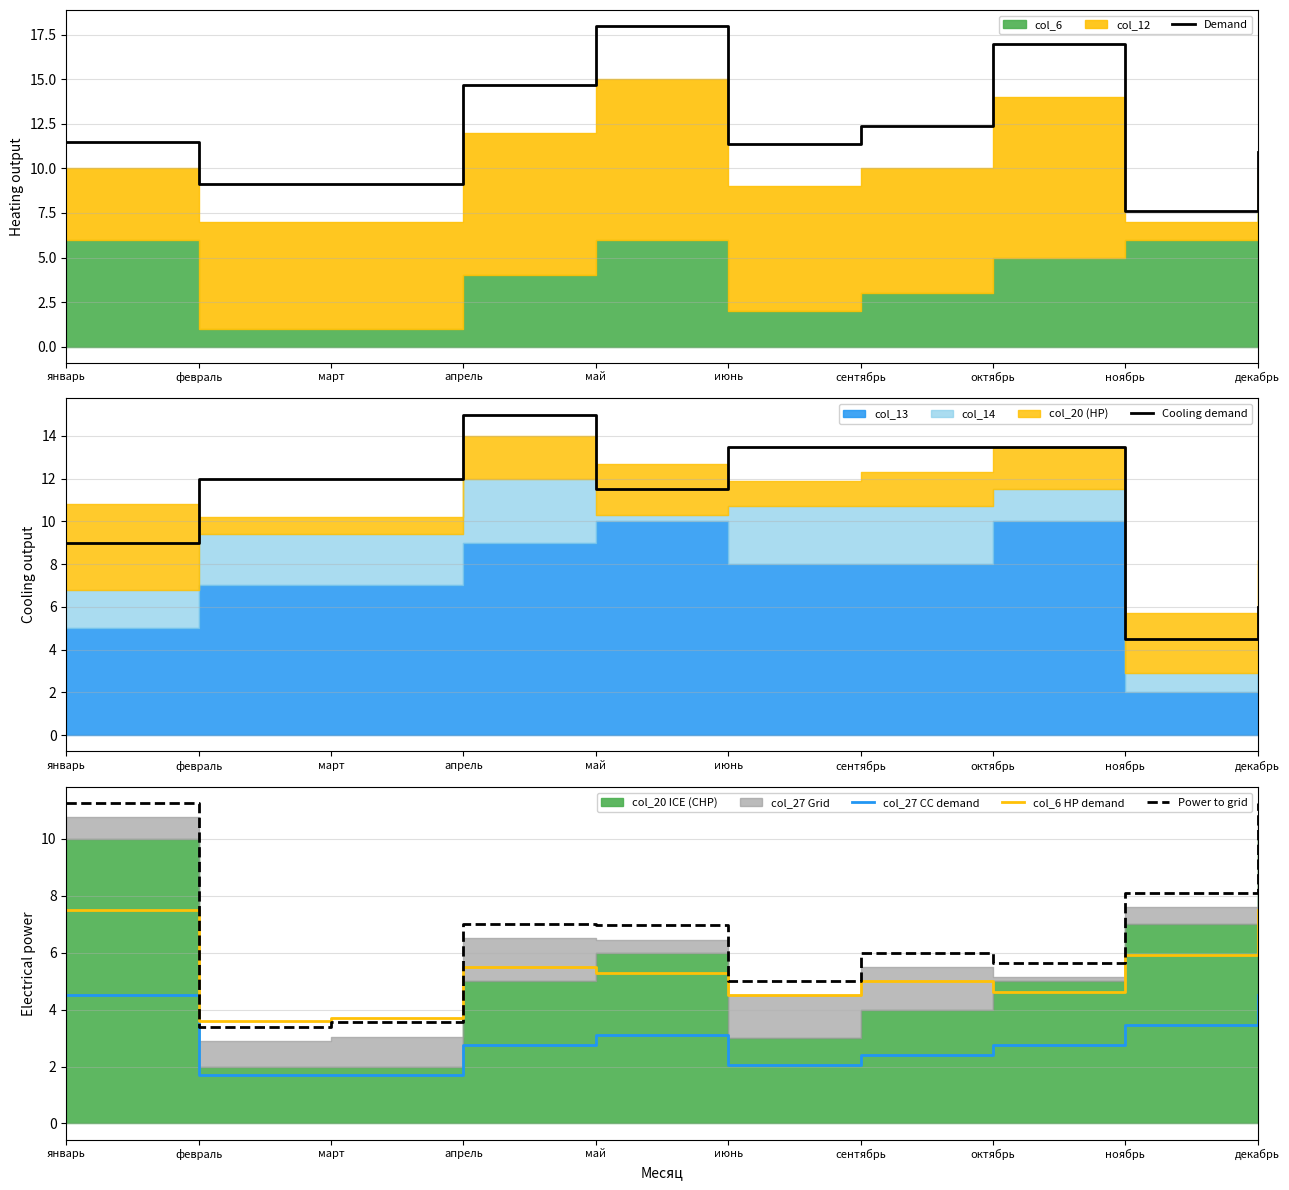

At which label is Power to grid closest to 7?

апрель